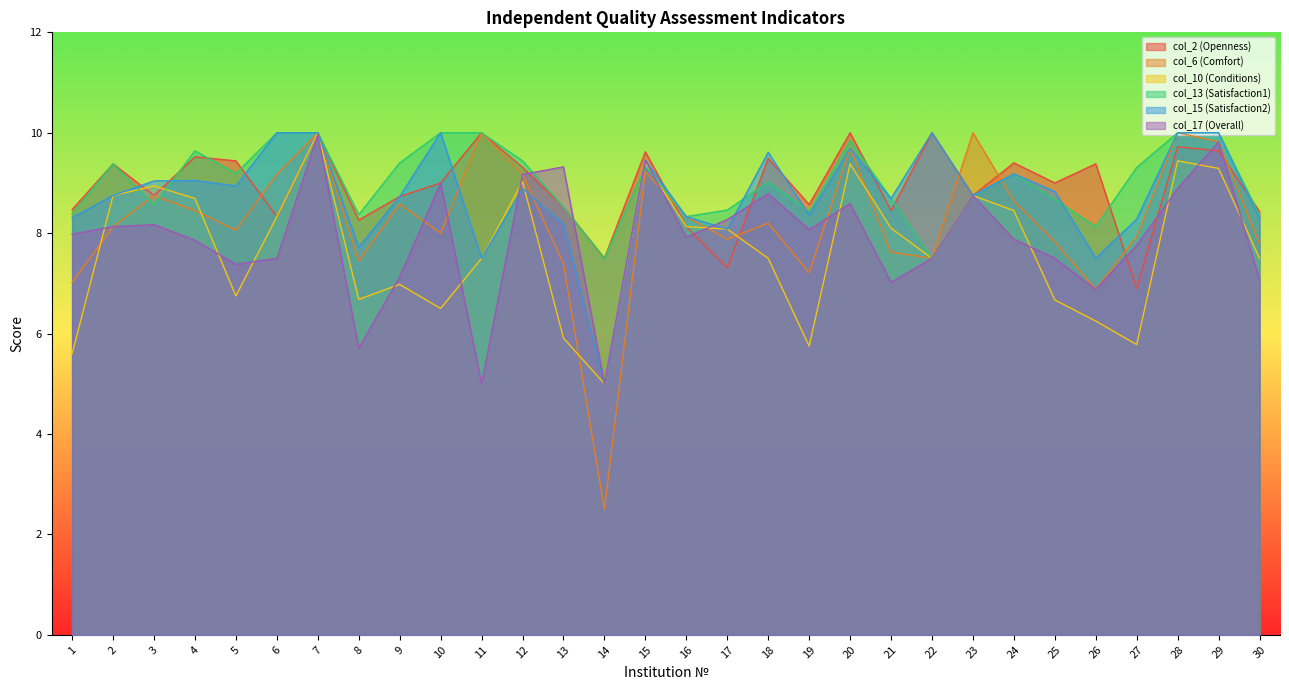

At 20, list the series in order from largest to smallest.

col_2, col_13, col_6, col_15, col_10, col_17